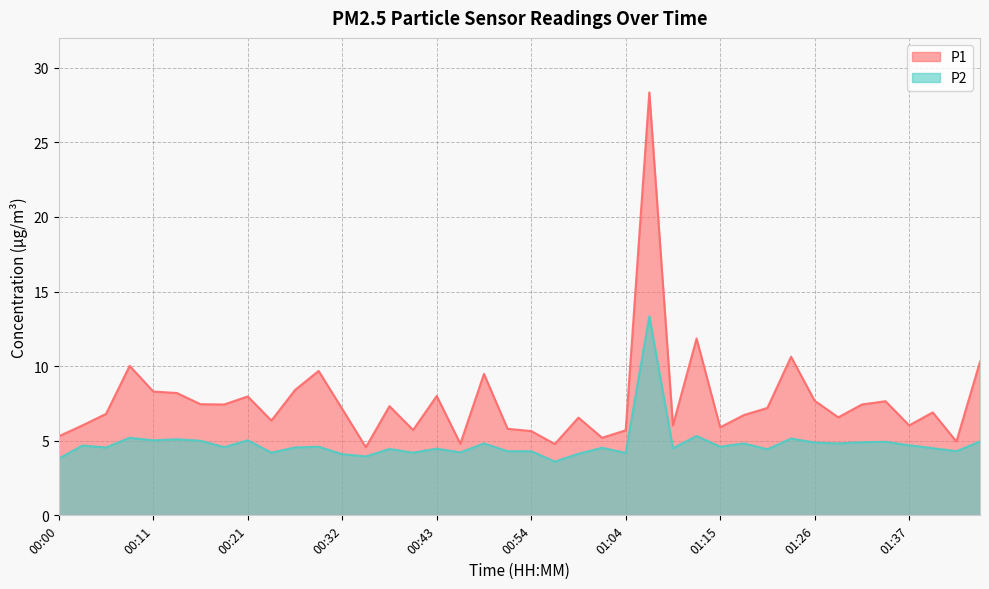

Reading left to right, what are all the values shown in this chart?

P1: 00:00=5.3	00:03=6.0	00:05=6.8	00:08=10.0	00:11=8.3	00:13=8.2	00:16=7.5	00:19=7.4	00:21=8.0	00:24=6.3	00:27=8.4	00:30=9.7	00:32=7.1	00:35=4.6	00:38=7.3	00:40=5.7	00:43=8.0	00:46=4.8	00:48=9.5	00:51=5.8	00:54=5.7	00:56=4.8	00:59=6.5	01:02=5.2	01:04=5.7	01:07=28.4	01:10=6.0	01:13=11.8	01:15=5.9	01:18=6.7	01:21=7.2	01:23=10.6	01:26=7.7	01:29=6.6	01:32=7.4	01:34=7.7	01:37=6.0	01:40=6.9	01:42=5.0	01:45=10.3
P2: 00:00=3.8	00:03=4.7	00:05=4.5	00:08=5.2	00:11=5.0	00:13=5.1	00:16=5.0	00:19=4.6	00:21=5.0	00:24=4.2	00:27=4.5	00:30=4.6	00:32=4.1	00:35=4.0	00:38=4.5	00:40=4.2	00:43=4.5	00:46=4.2	00:48=4.8	00:51=4.3	00:54=4.3	00:56=3.6	00:59=4.1	01:02=4.5	01:04=4.2	01:07=13.3	01:10=4.5	01:13=5.3	01:15=4.6	01:18=4.8	01:21=4.4	01:23=5.2	01:26=4.9	01:29=4.8	01:32=4.9	01:34=4.9	01:37=4.7	01:40=4.5	01:42=4.3	01:45=5.0